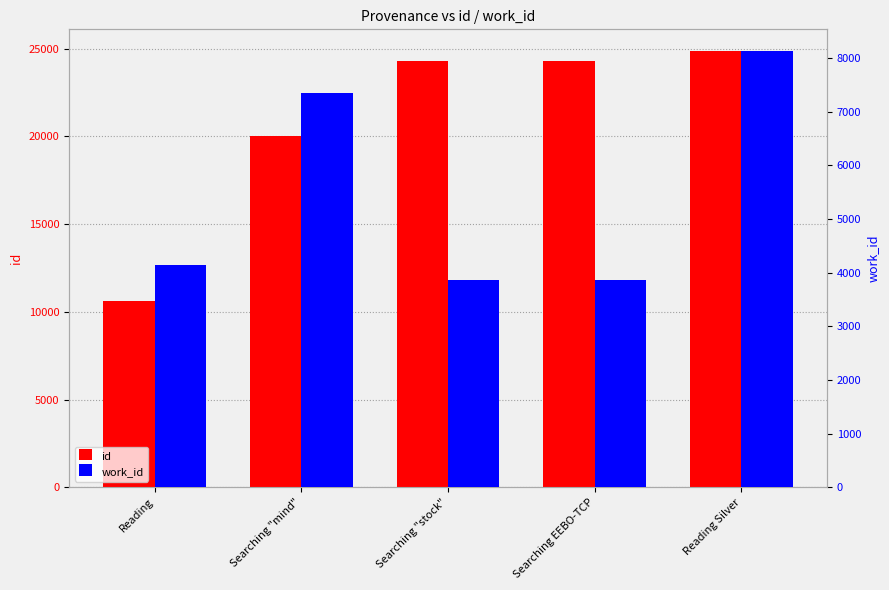

What is the label of the 3rd bar from the right?

Searching "stock"